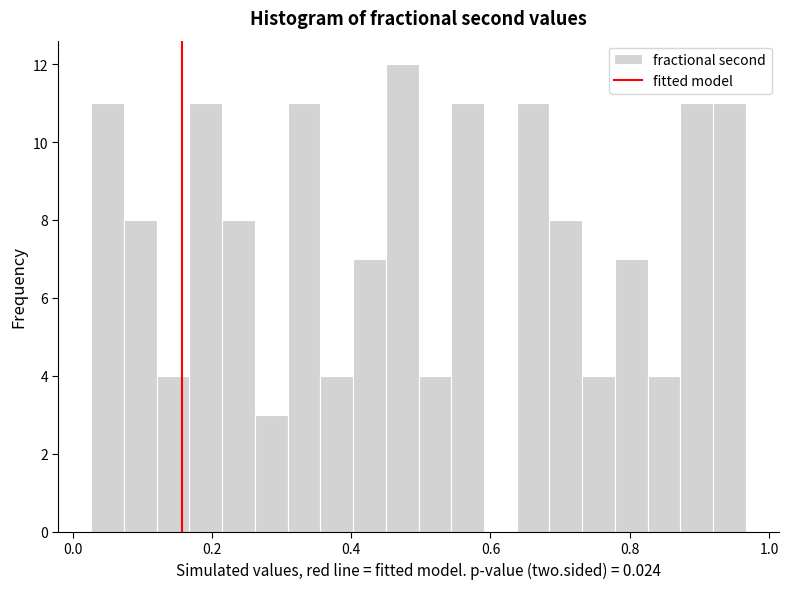

Around what value on the x-axis is the tallest bar? Give the approximate position of its centre, as read against the axis.

0.48